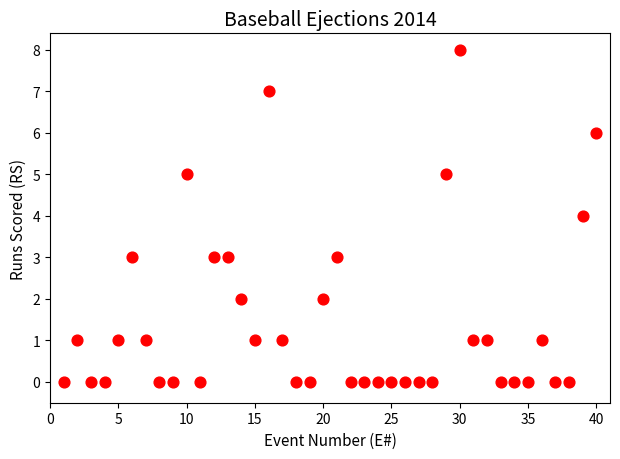

What is the range of Y values (max minus min)?

8